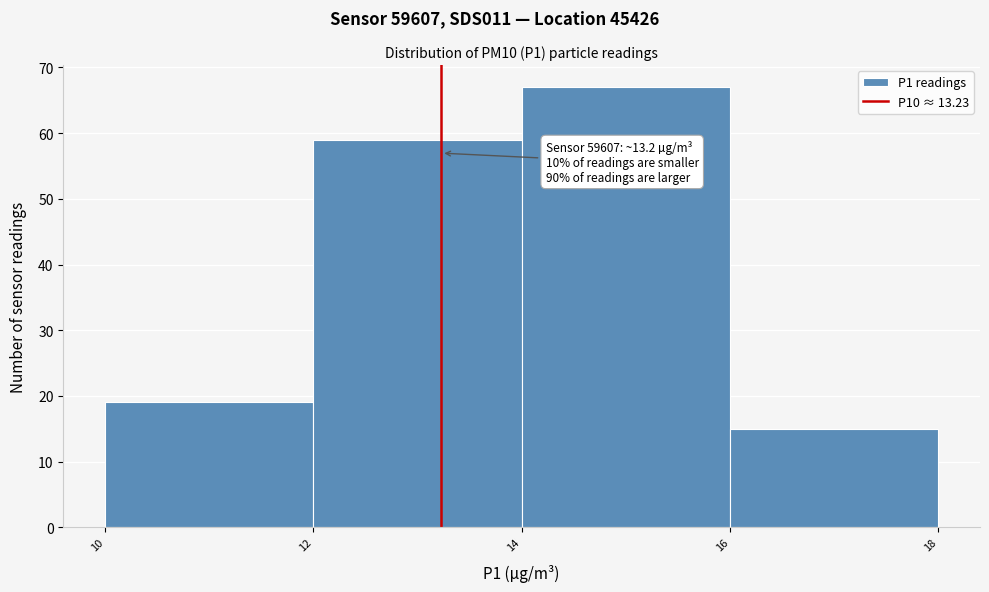

Over which range of the x-axis is the bar tallest?

14 to 16